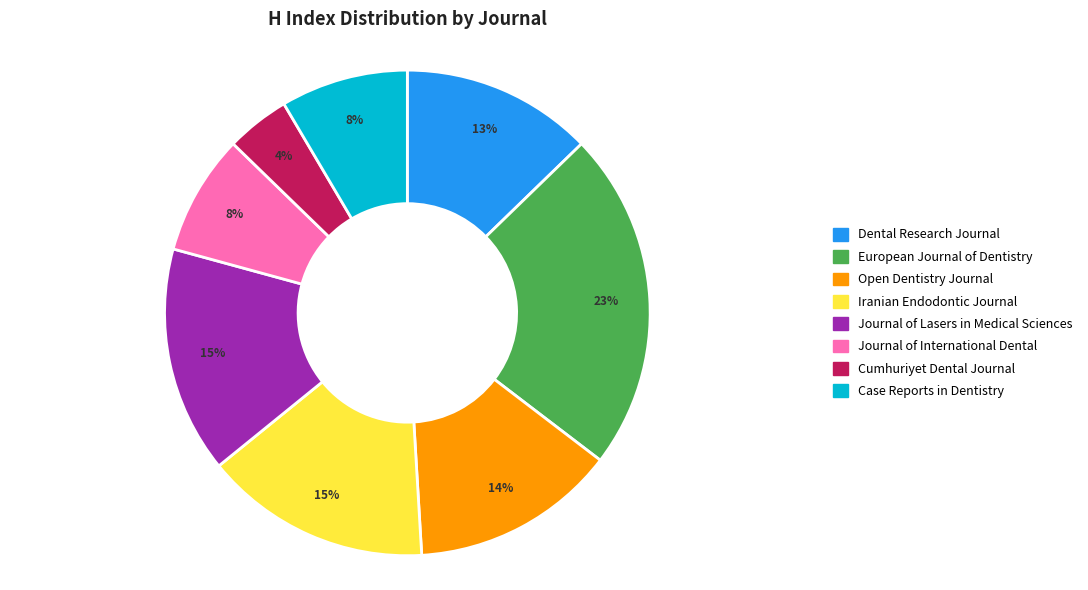

Is there any slice that represents more than half of the pie?

No